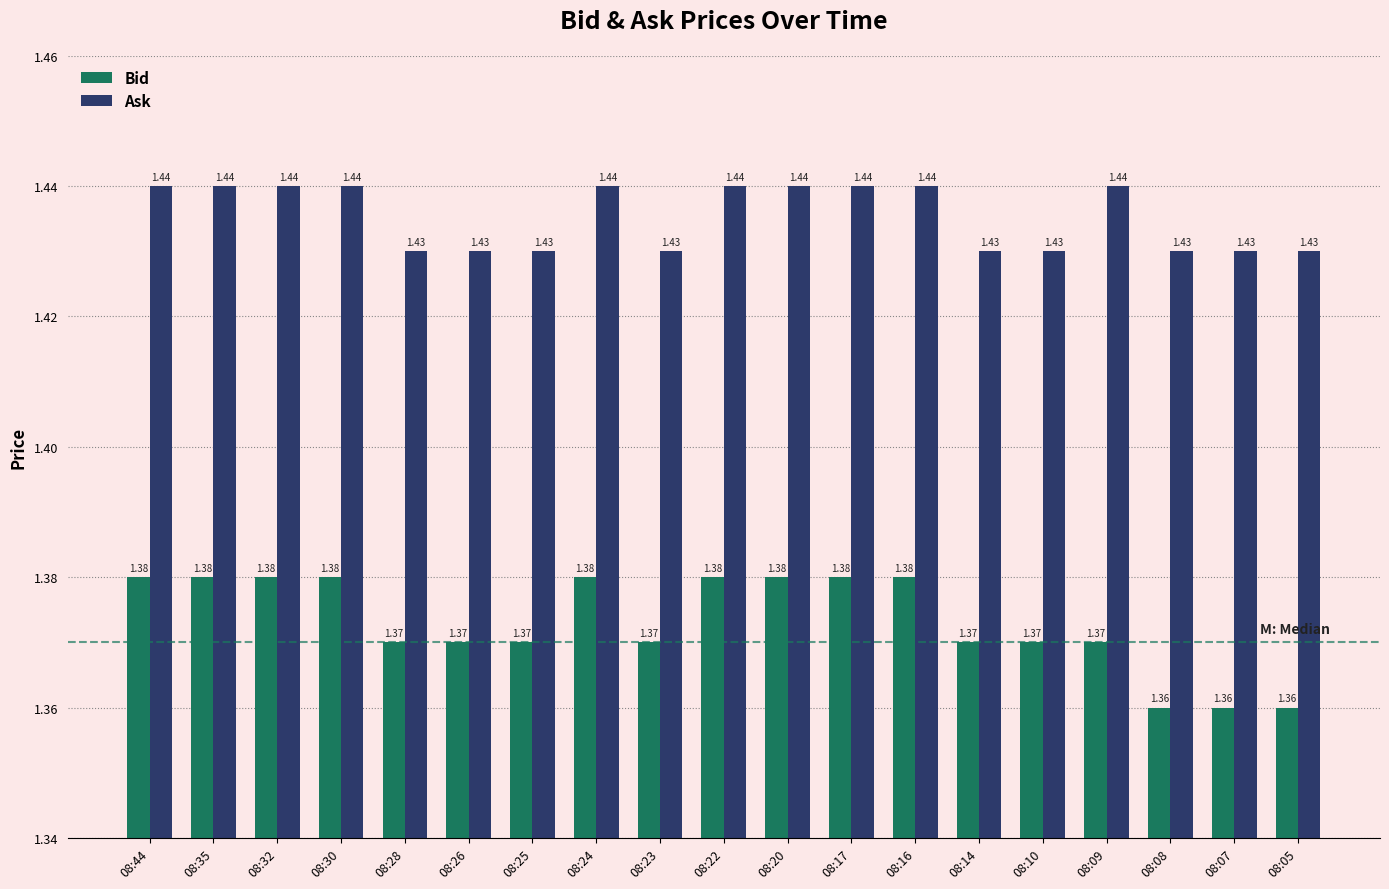

What are all the series names shown in the legend?

Bid, Ask